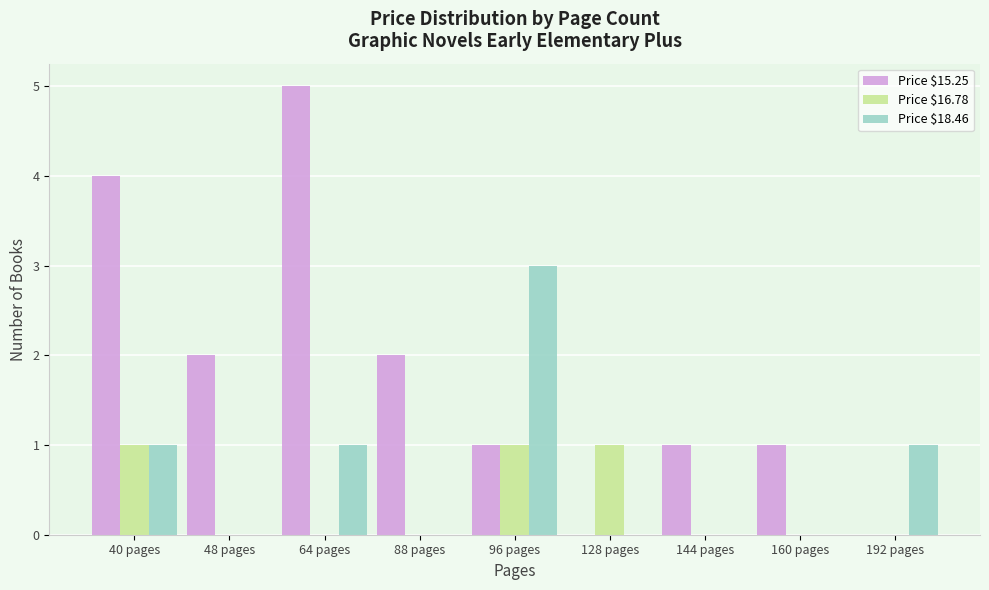

Which series has the widest spread of values?

Price $15.25